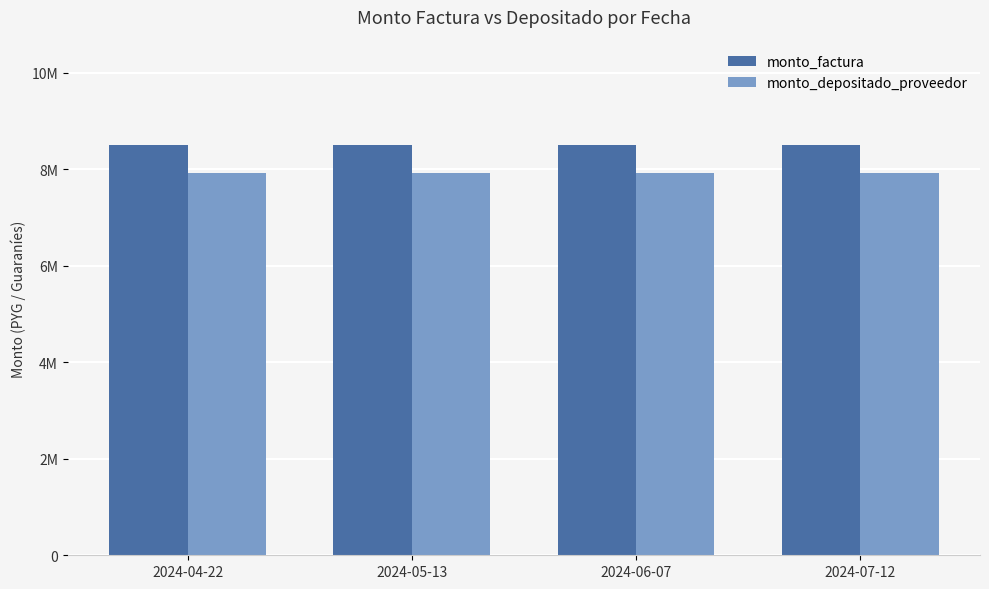

Which series changed the most between 2024-06-07 and 2024-07-12?

monto_factura